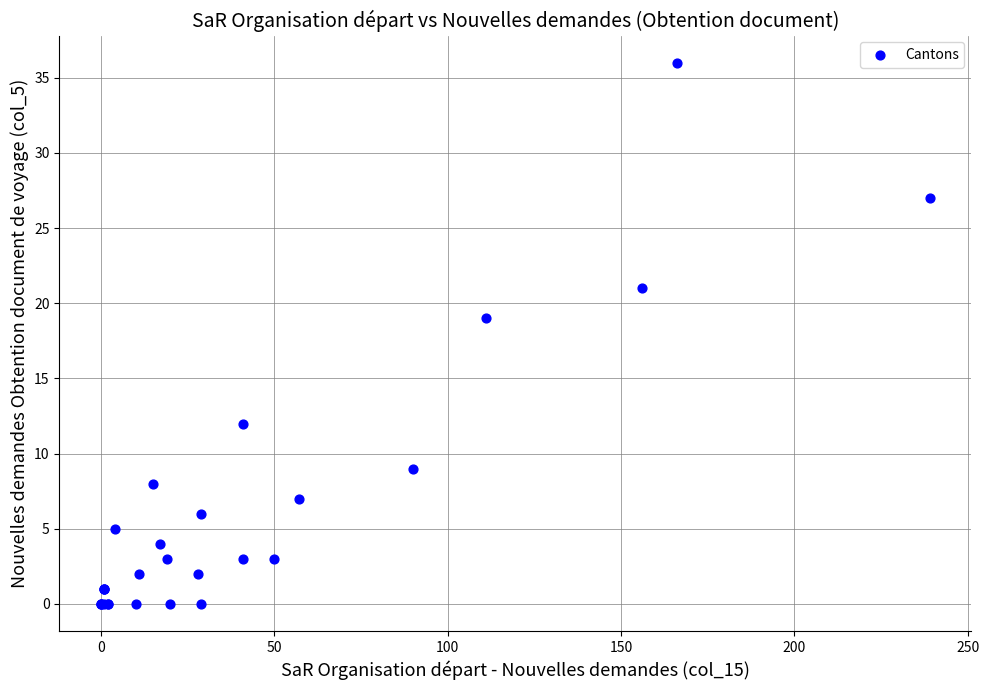

What Y value in the scatter plot is closest to 18?

19